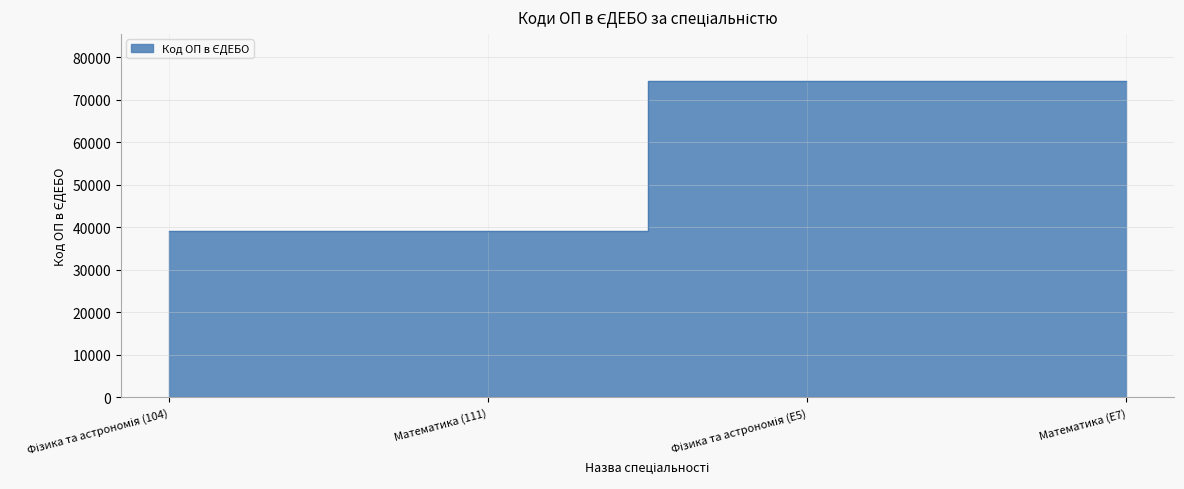

What is the difference between the values at Фізика та астрономія (104) and Математика (111)?

1